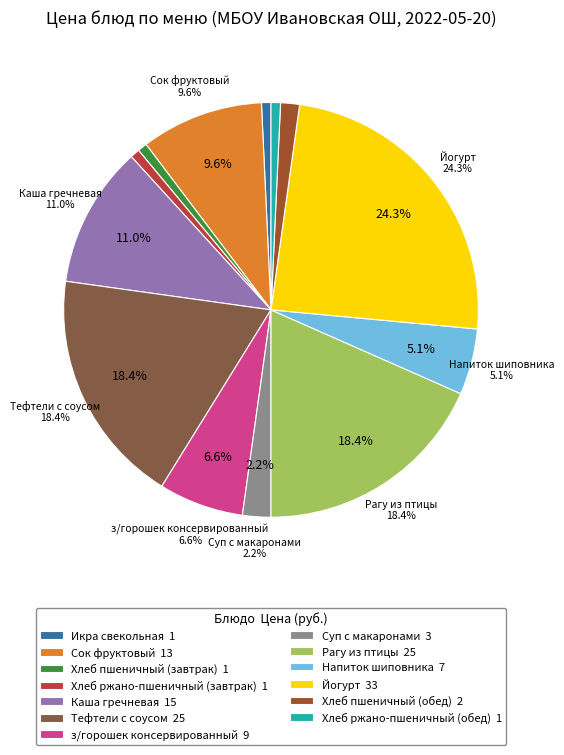

Combined, do Хлеб ржано-пшеничный (обед) and Хлеб ржано-пшеничный (завтрак) account for over 50%?

No